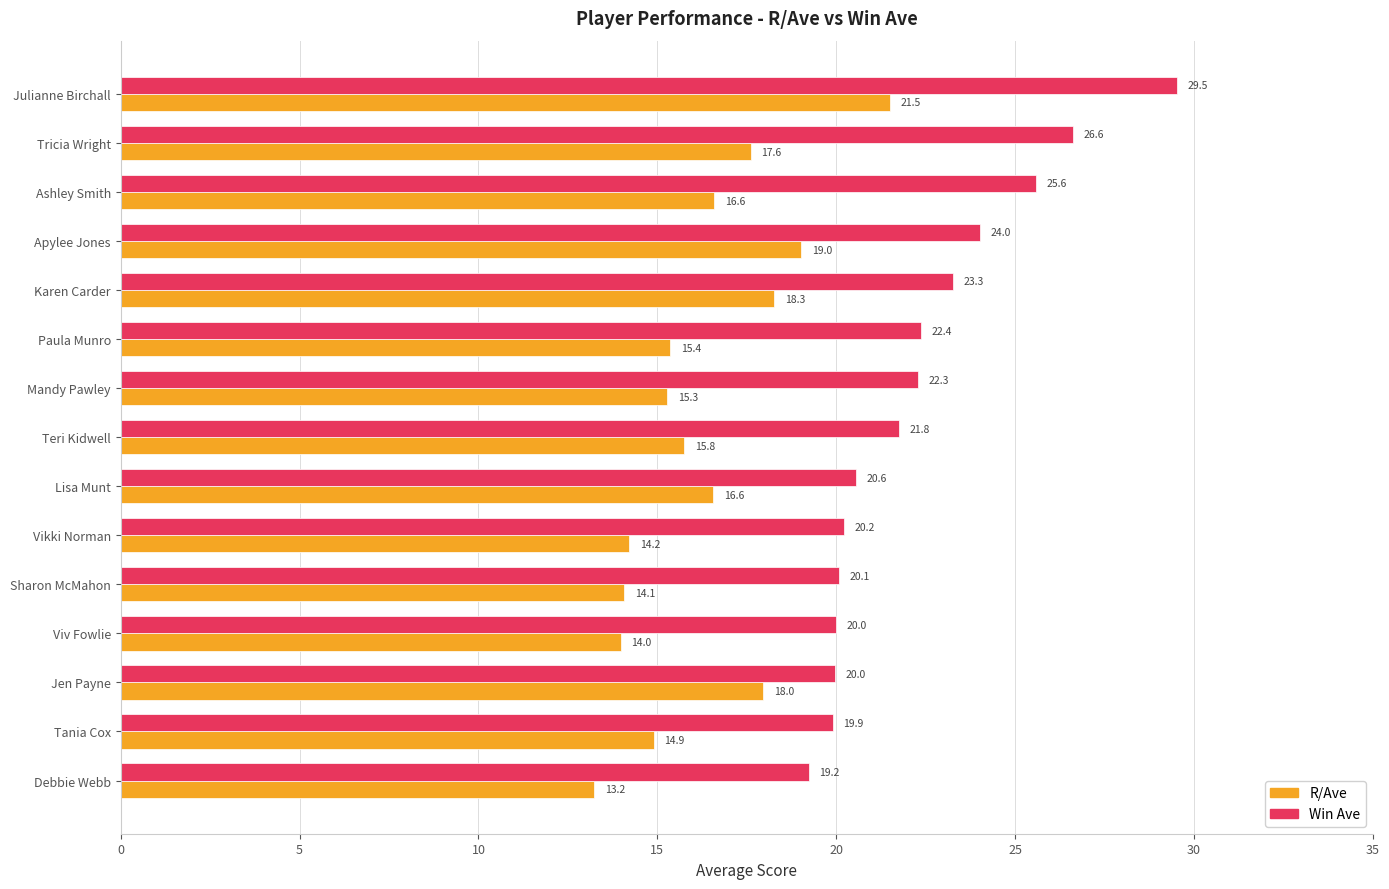

What is the spread (max minus min) of values at Teri Kidwell?

6.0